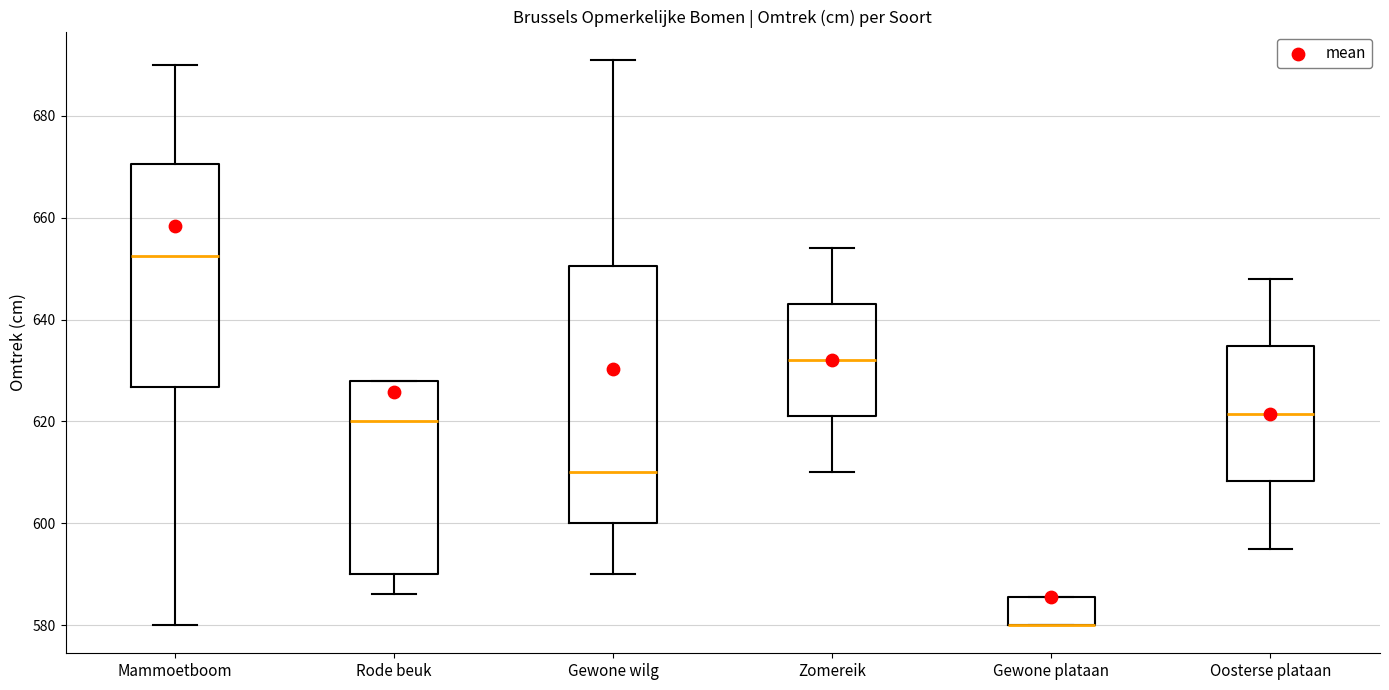

Reading left to right, read every box against the y-axis: the position of its median line, the range the box covers, and the ends of its whiskers. The values are not printed on the chart, so give them approximately, as read against the axis.

Mammoetboom: median 652, box 626 to 670, whiskers 580 to 690
Rode beuk: median 620, box 590 to 628, whiskers 586 to 628
Gewone wilg: median 610, box 600 to 650, whiskers 590 to 692
Zomereik: median 632, box 622 to 644, whiskers 610 to 654
Gewone plataan: median 580 (drawn on the box's lower edge), box 580 to 586, whiskers 580 to 586
Oosterse plataan: median 622, box 608 to 634, whiskers 596 to 648